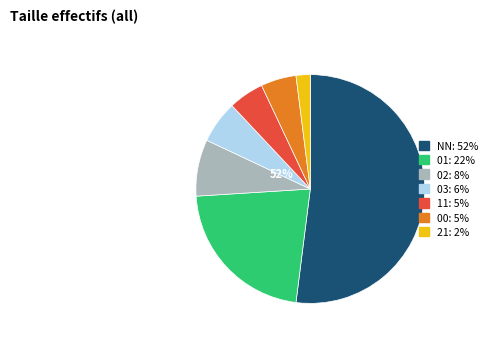

Rank the categories by value from lowest to highest.

21, 11, 00, 03, 02, 01, NN